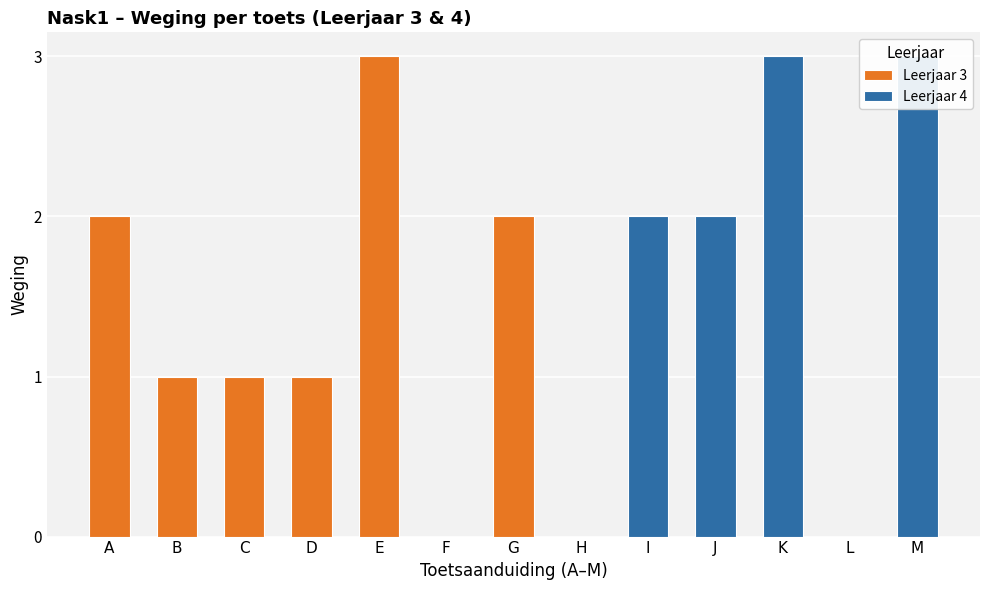

At which label does the data first exceed 2?

E